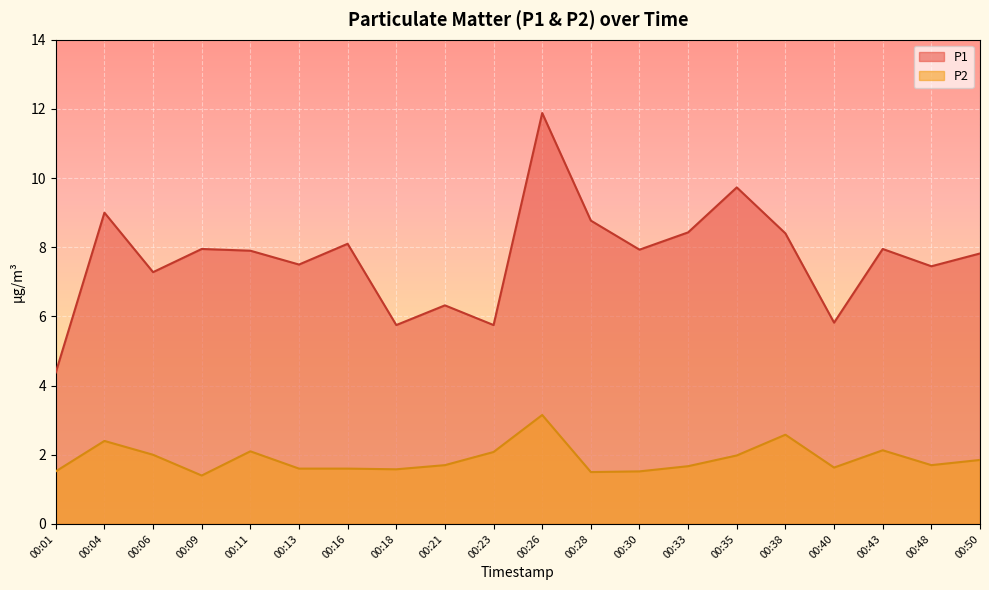

How many values in the P1 series exceed 7?

15